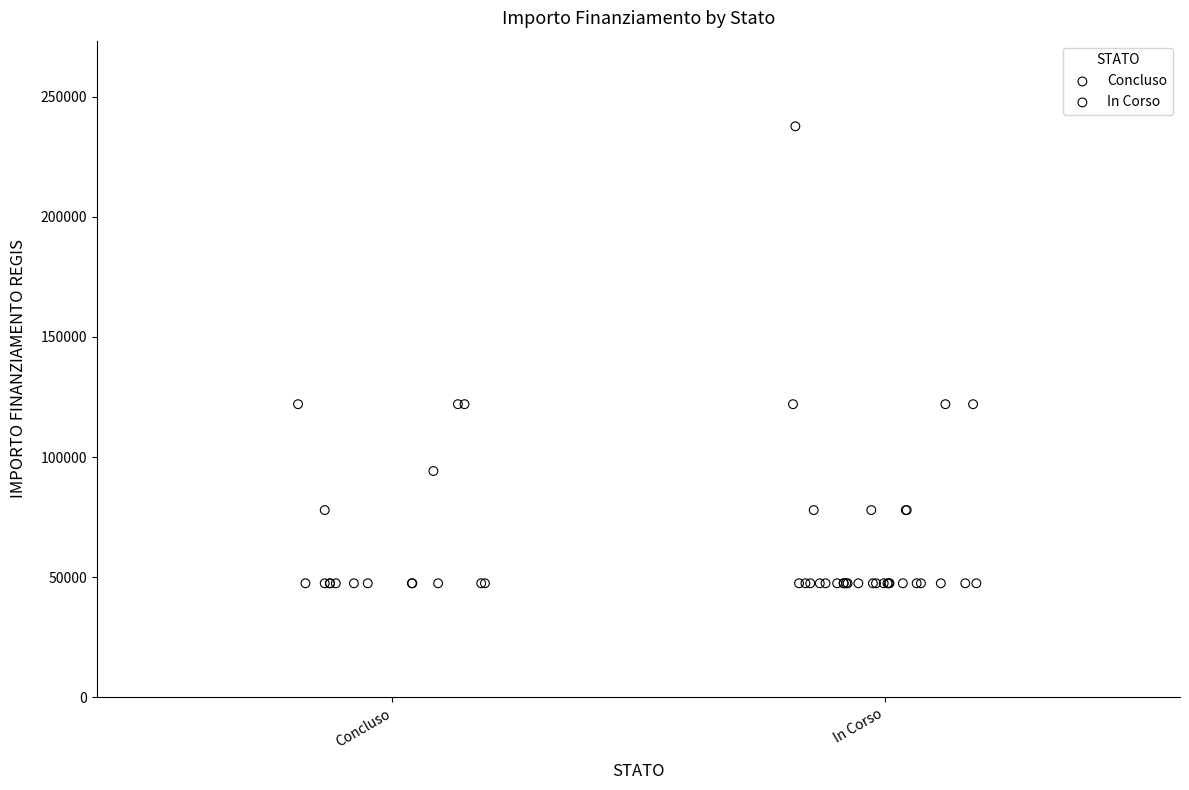

Which series has the largest Y range (max minus min)?

In Corso